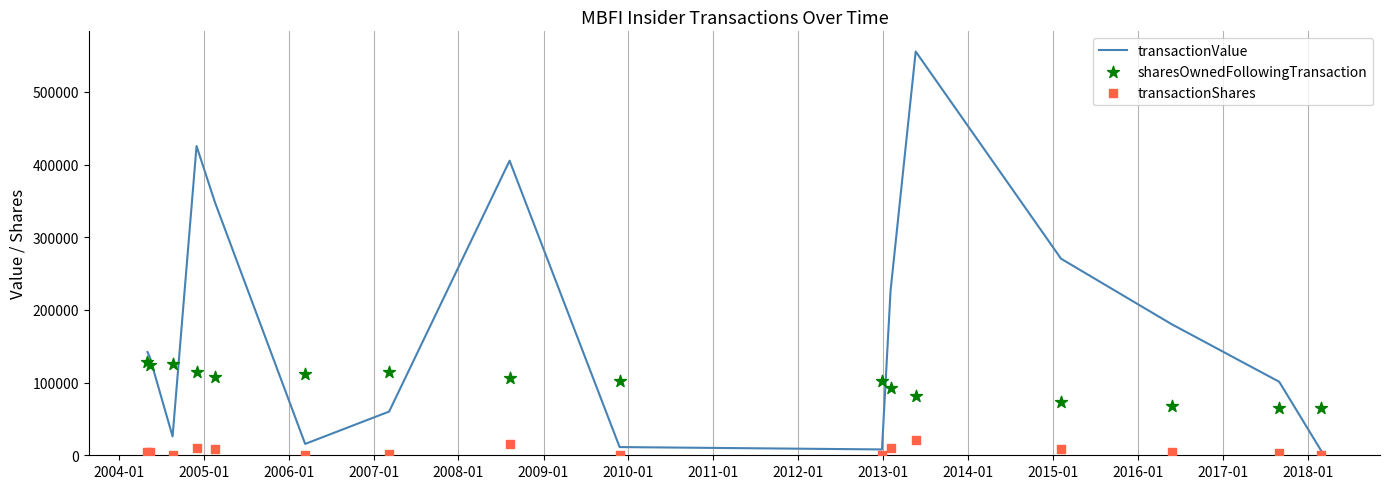

Is the value of transactionShares at 2006-01 greater than the value of sharesOwnedFollowingTransaction at 2013-01?

No